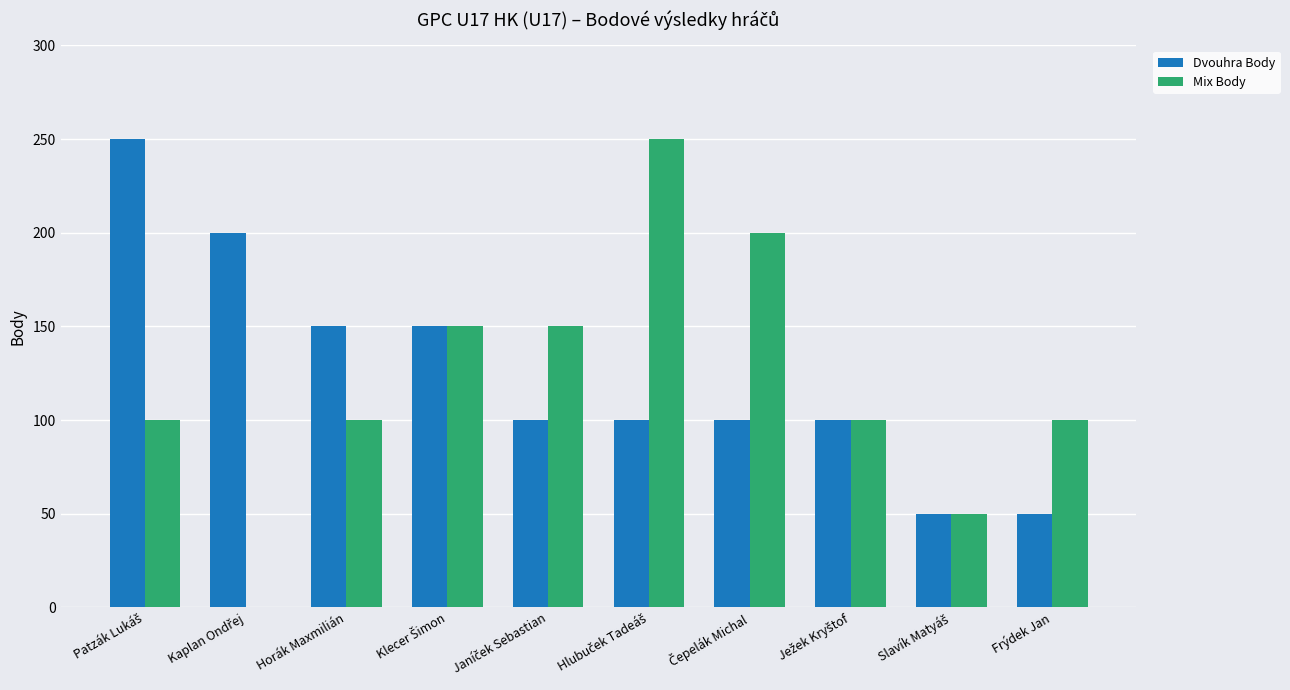

What is the highest value of the Mix Body series?

250